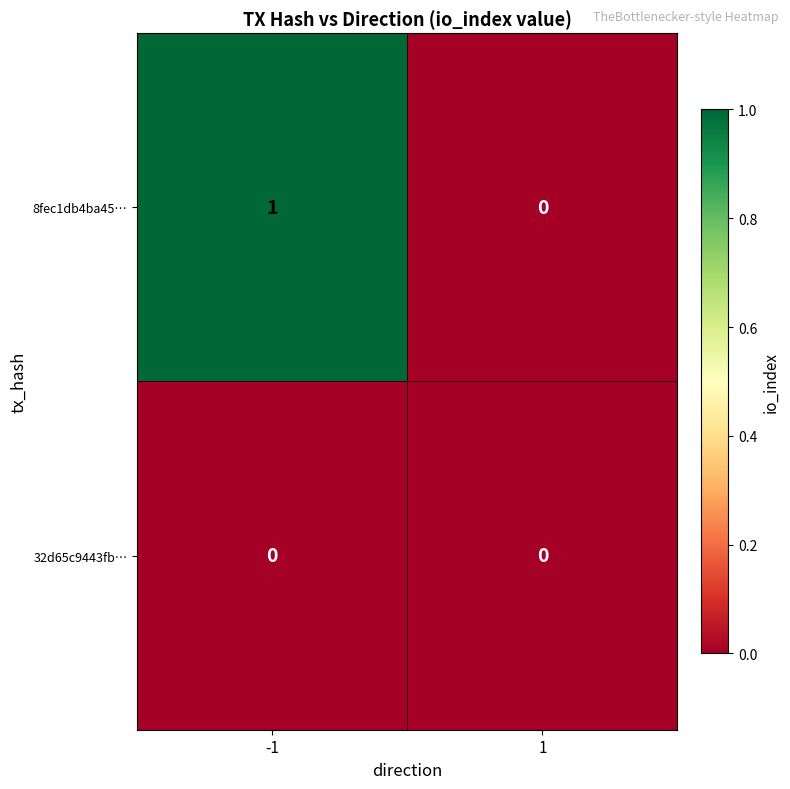

Reading right to left, extract all data points from this chart.

8fec1db4ba45…: 0	1
32d65c9443fb…: 0	0